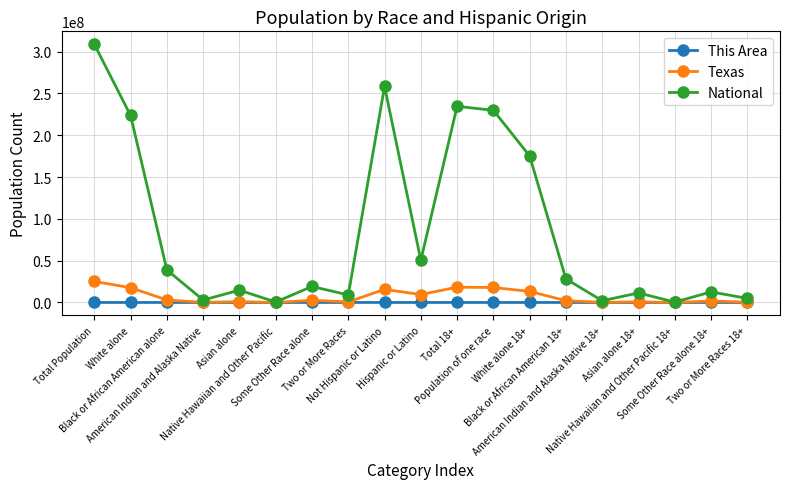

How many data points in National are less than 19107368?

9